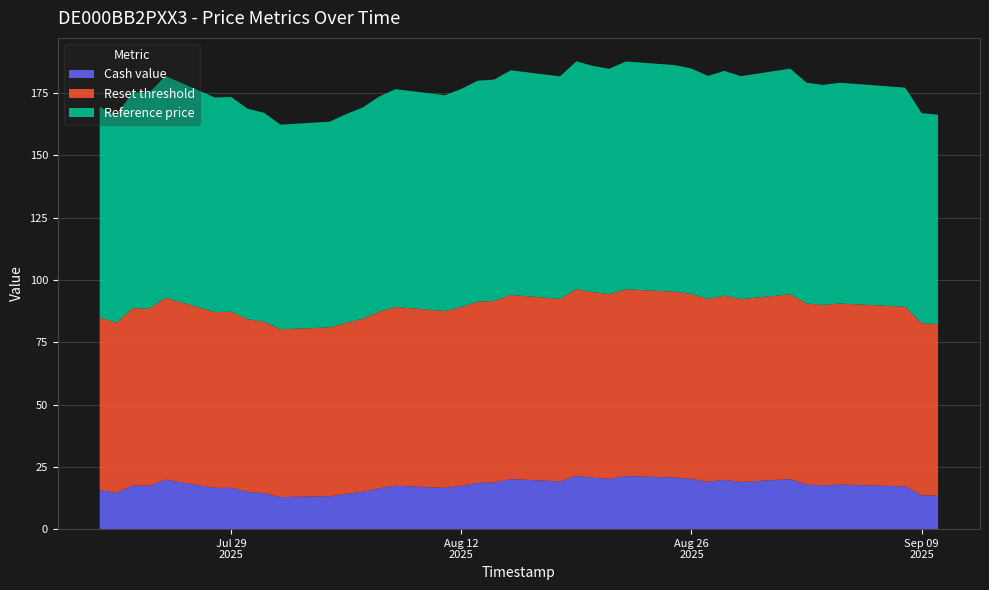

What is the minimum value for Cash value?

12.9